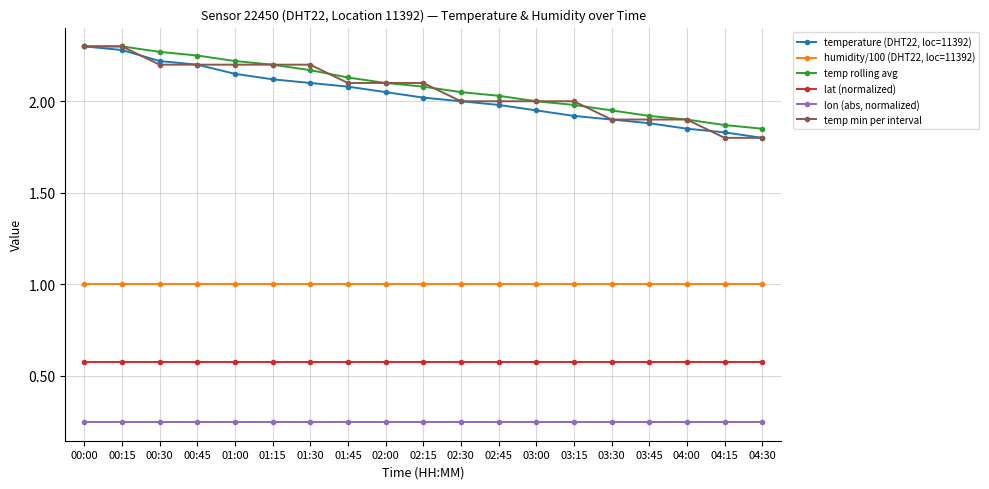

What is the label of the 16th point from the right?

00:45